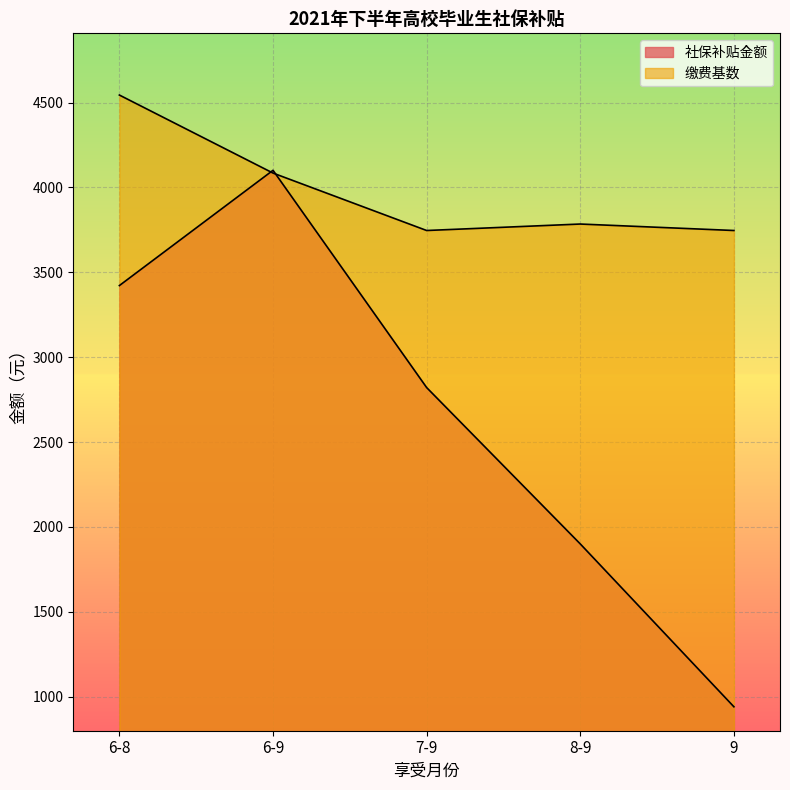

Count the number of categories in the chart.

5